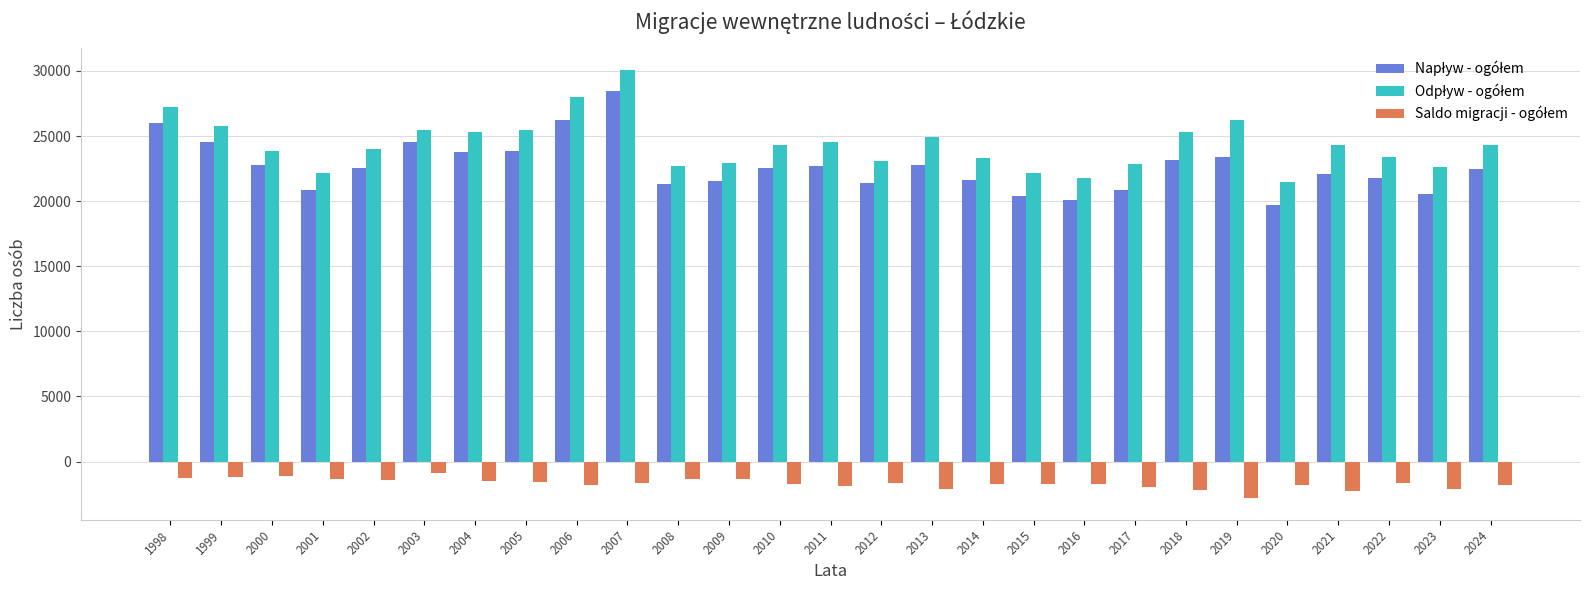

What is the spread (max minus min) of values at 2005?

26997